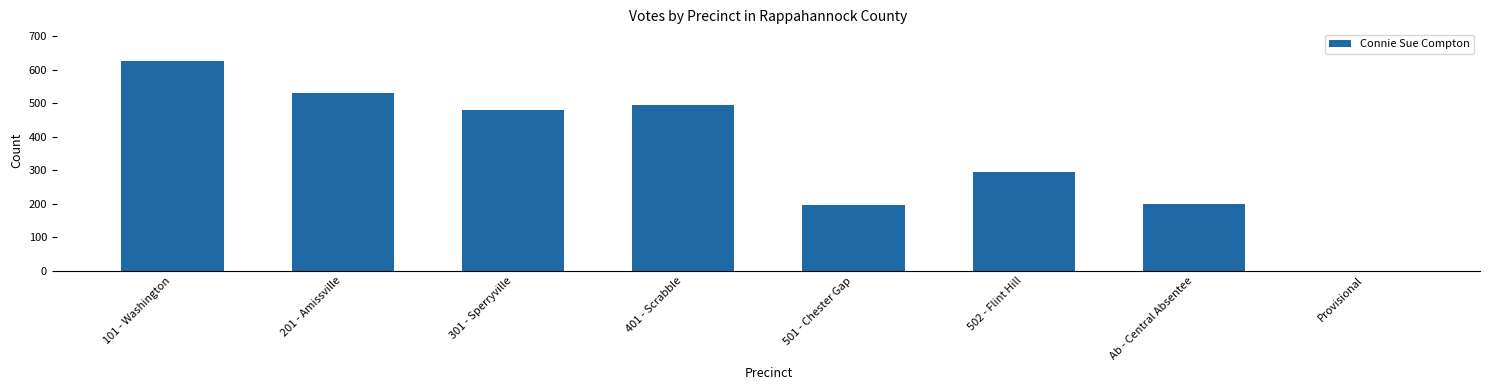

Which label corresponds to the largest value in the chart?

101 - Washington